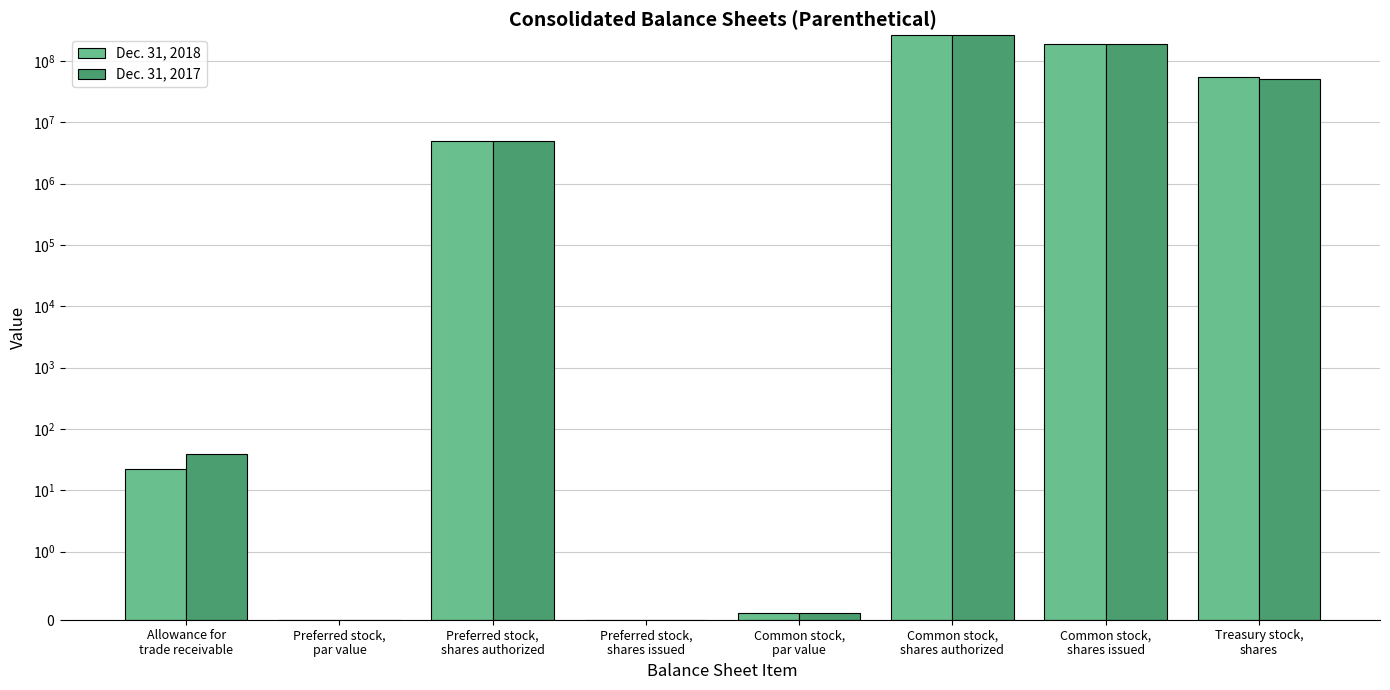

Reading left to right, transcribe all the data shown in this chart.

Dec. 31, 2018: Allowance for
trade receivable=22.4	Preferred stock,
par value=0.0	Preferred stock,
shares authorized=5000000.0	Preferred stock,
shares issued=0.0	Common stock,
par value=0.1	Common stock,
shares authorized=260000000.0	Common stock,
shares issued=185983792.0	Treasury stock,
shares=53702178.0
Dec. 31, 2017: Allowance for
trade receivable=38.6	Preferred stock,
par value=0.0	Preferred stock,
shares authorized=5000000.0	Preferred stock,
shares issued=0.0	Common stock,
par value=0.1	Common stock,
shares authorized=260000000.0	Common stock,
shares issued=185983792.0	Treasury stock,
shares=51653236.0